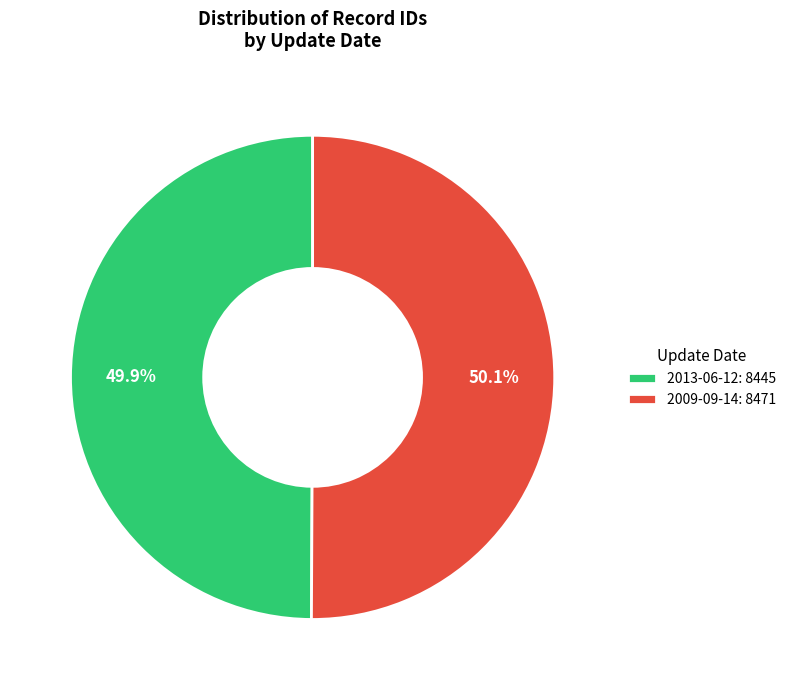

True or false: 2013-06-12 accounts for 56% of the total.

False